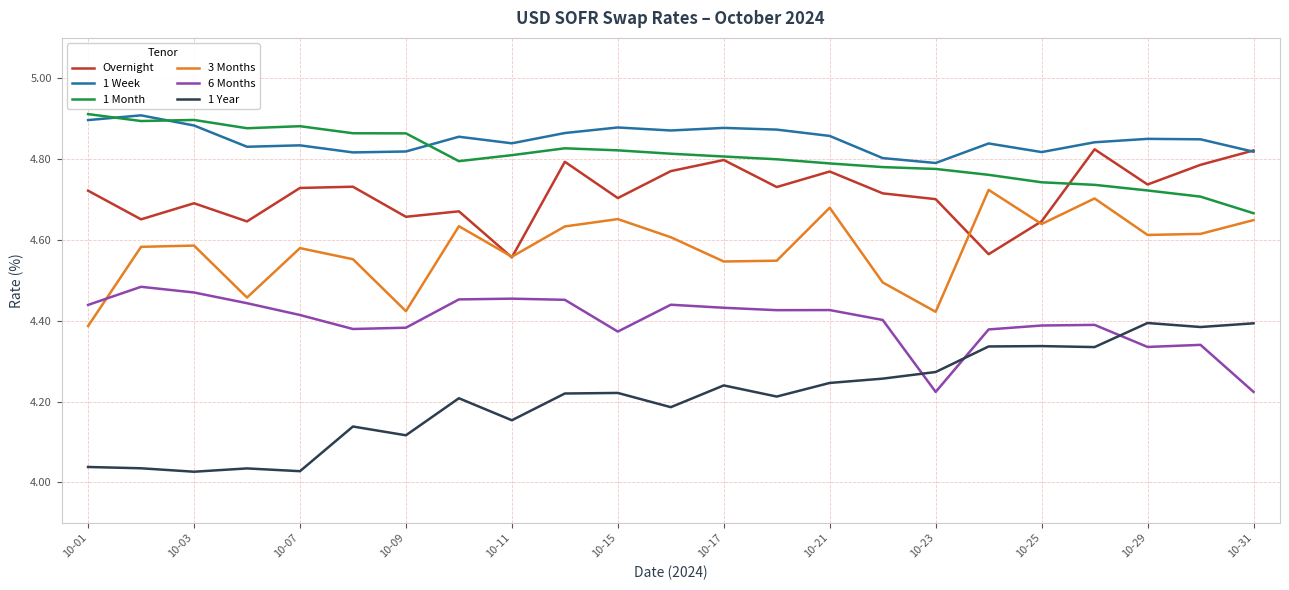

True or false: 3 Months and 1 Week intersect in this chart.

False